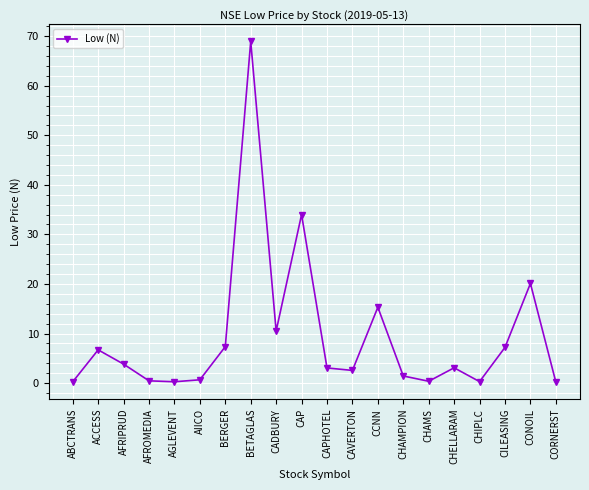

What is the label of the 14th point from the left?

CHAMPION